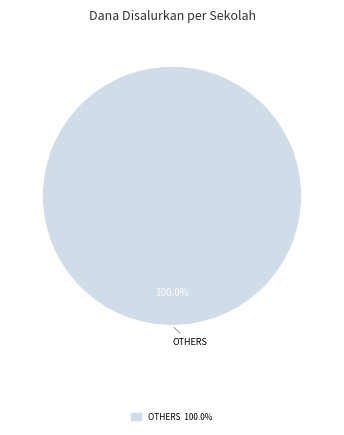

Is there a majority slice in this chart?

Yes